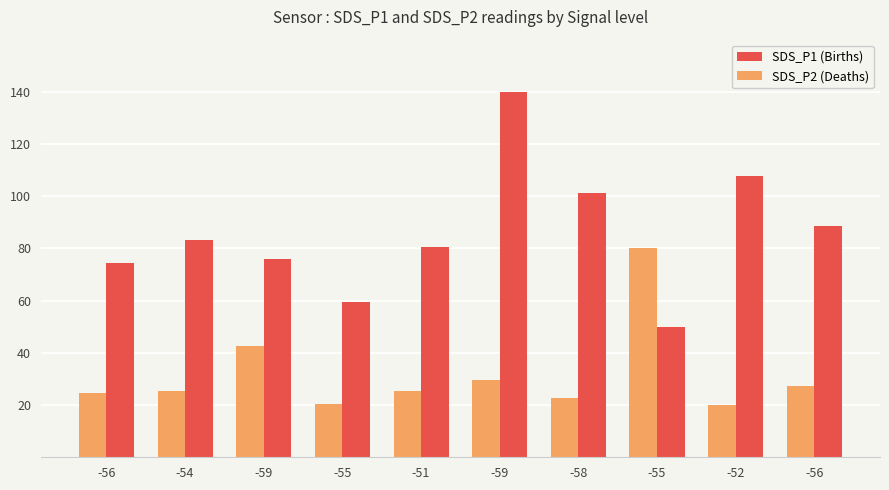

What is the total value across all series at -54?

108.6